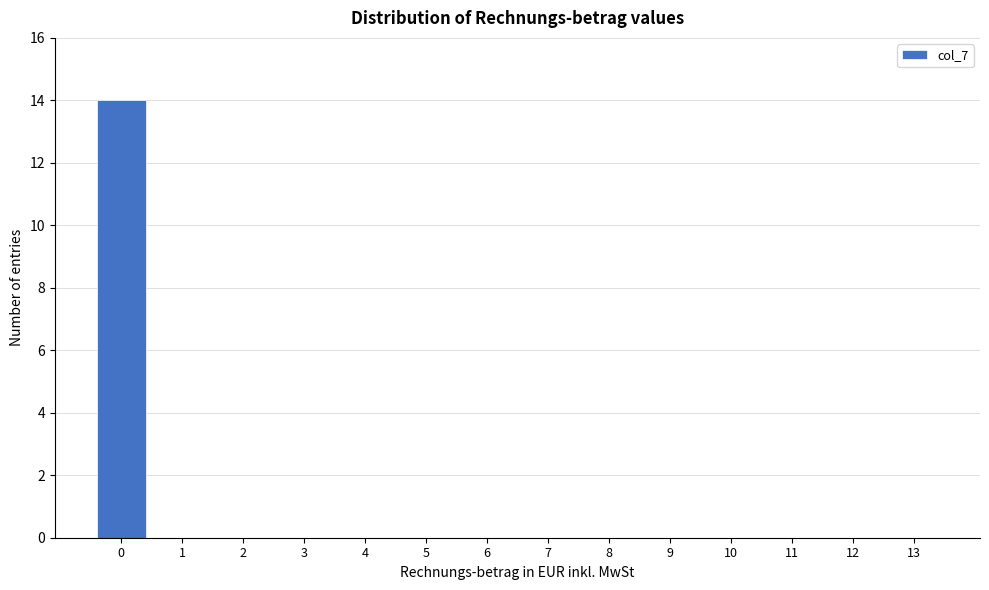

Which range on the x-axis has the tallest bar?

-0.5 to 0.5